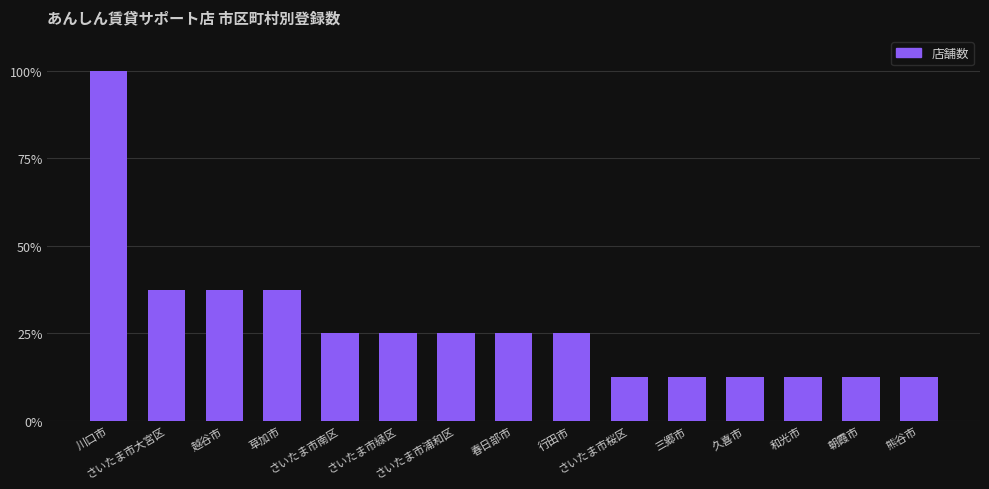

True or false: the data shows 34.7 at さいたま市緑区.

False